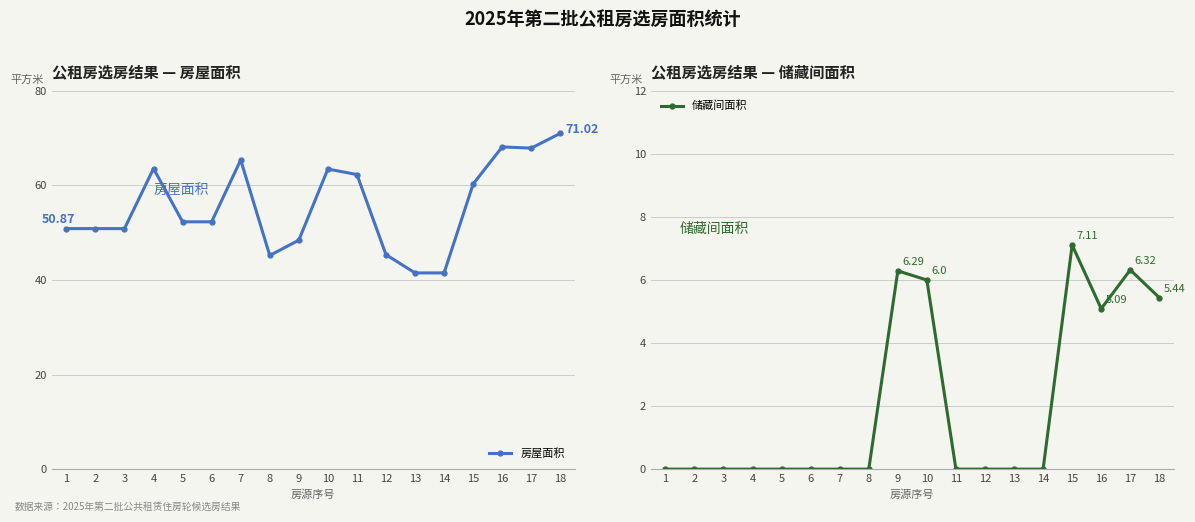

The value of 房屋面积 at 16 is 68.2. True or false?

True